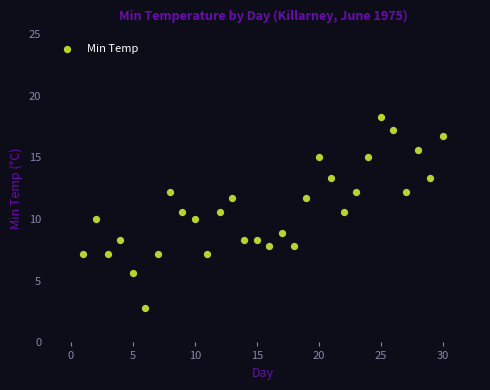

What is the range of X values (max minus min)?

29.0